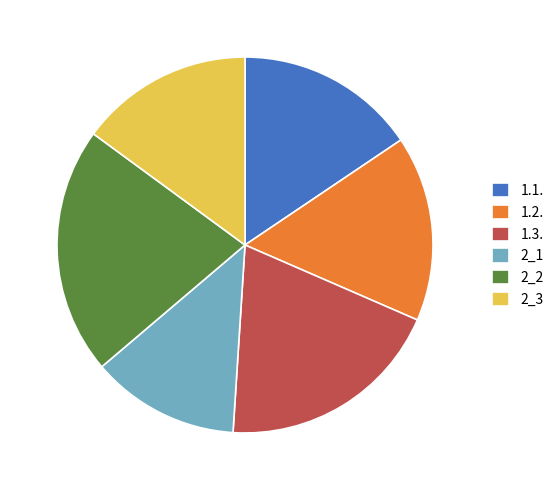

Is 2_1 the majority of the pie?

No